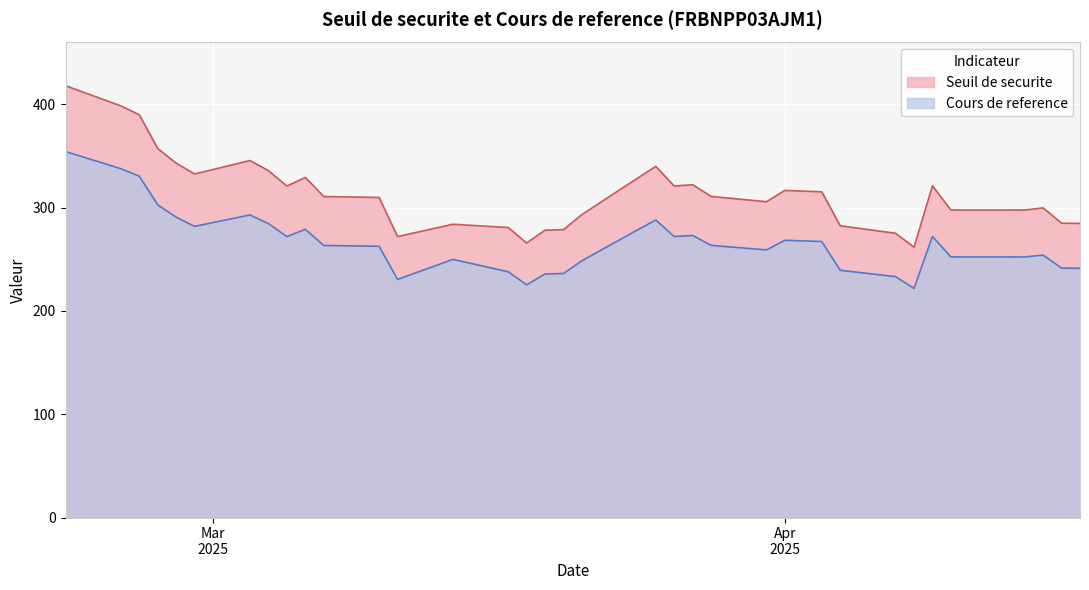

True or false: Cours de reference and Seuil de securite cross at least once.

False